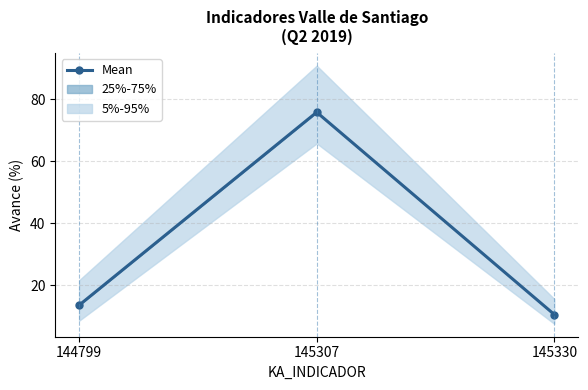

True or false: the data shows 10.6 at 145330.

True